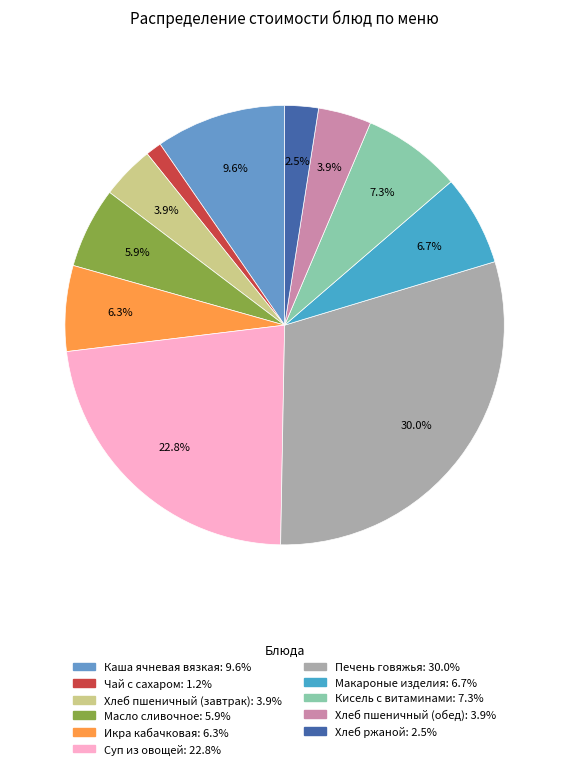

How many slices are in this pie chart?

11